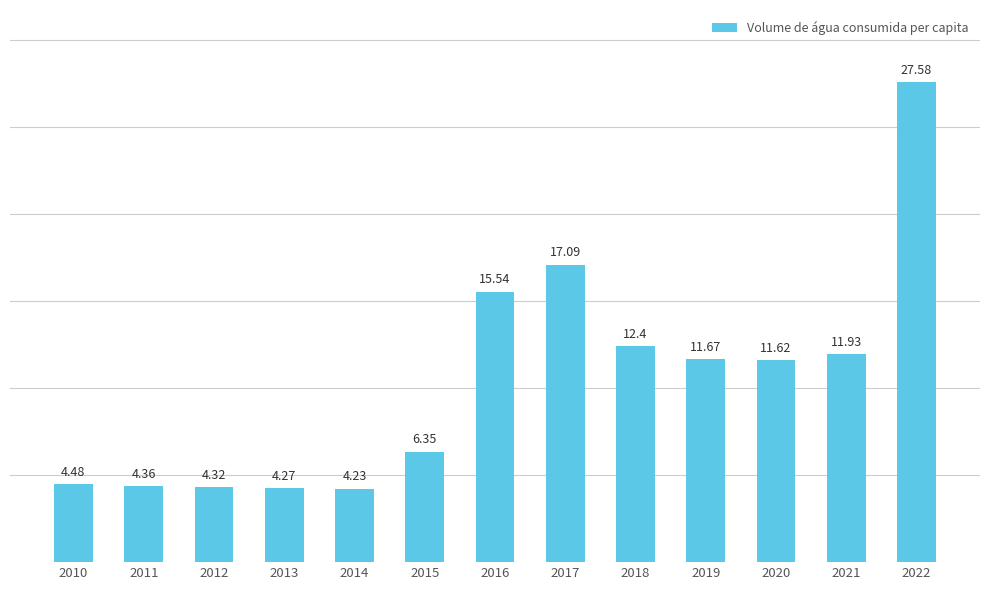

Approximately how many times larger is the value at 2014 compared to 2016?

0.3